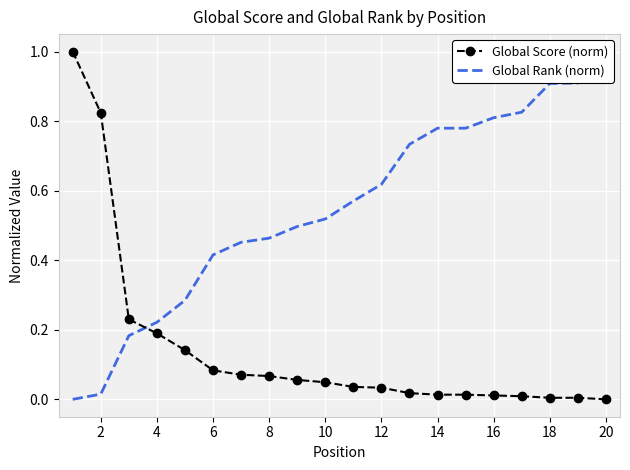

List the series in order of their overall mean, lowest first.

Global Score (norm), Global Rank (norm)